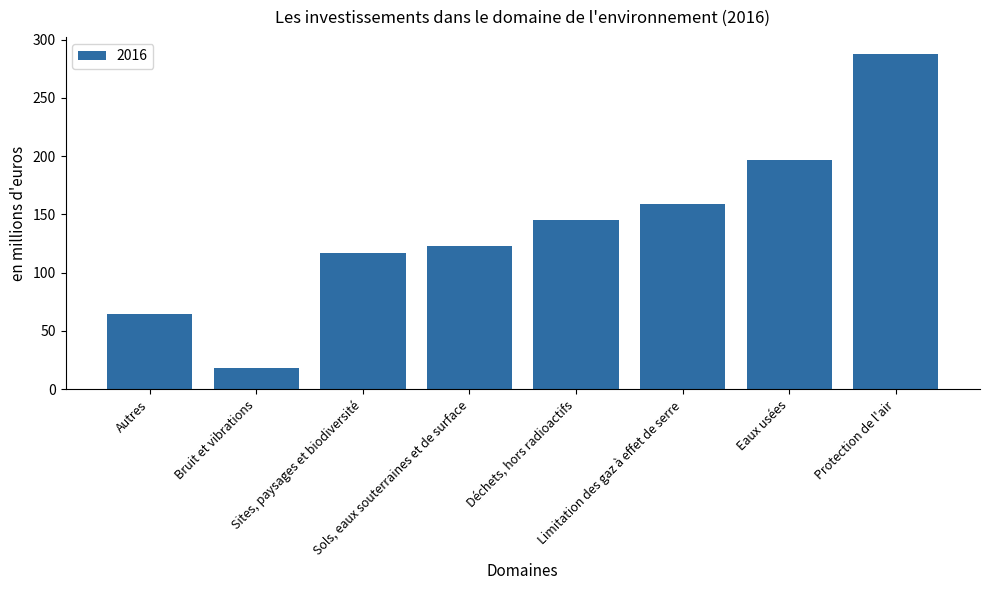

What is the label of the 2nd bar from the right?

Eaux usées